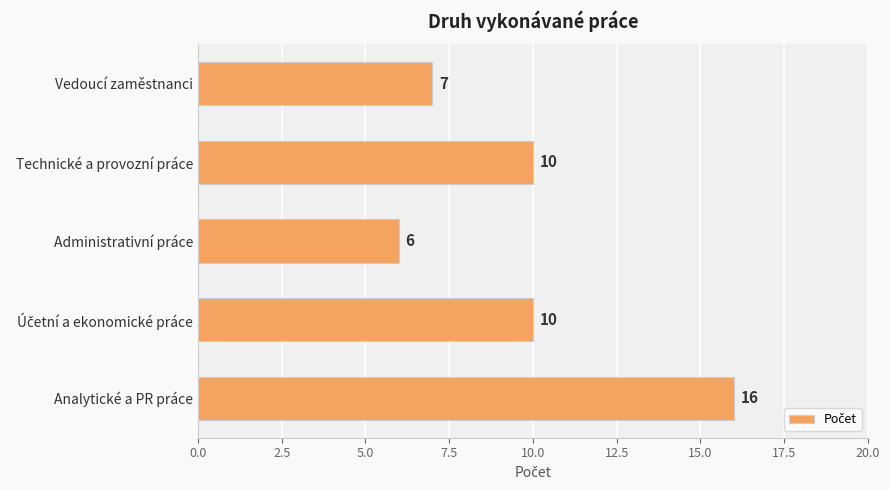

What is the difference between the maximum and minimum values?

10